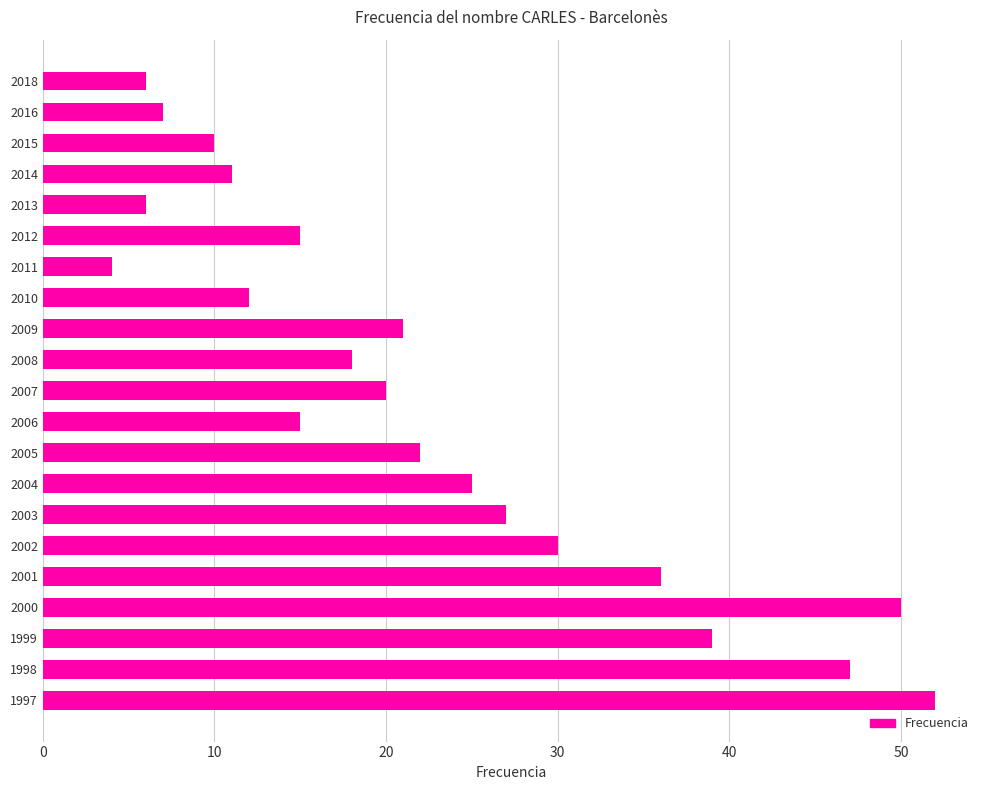

Between 2002 and 2018, which is larger?

2002